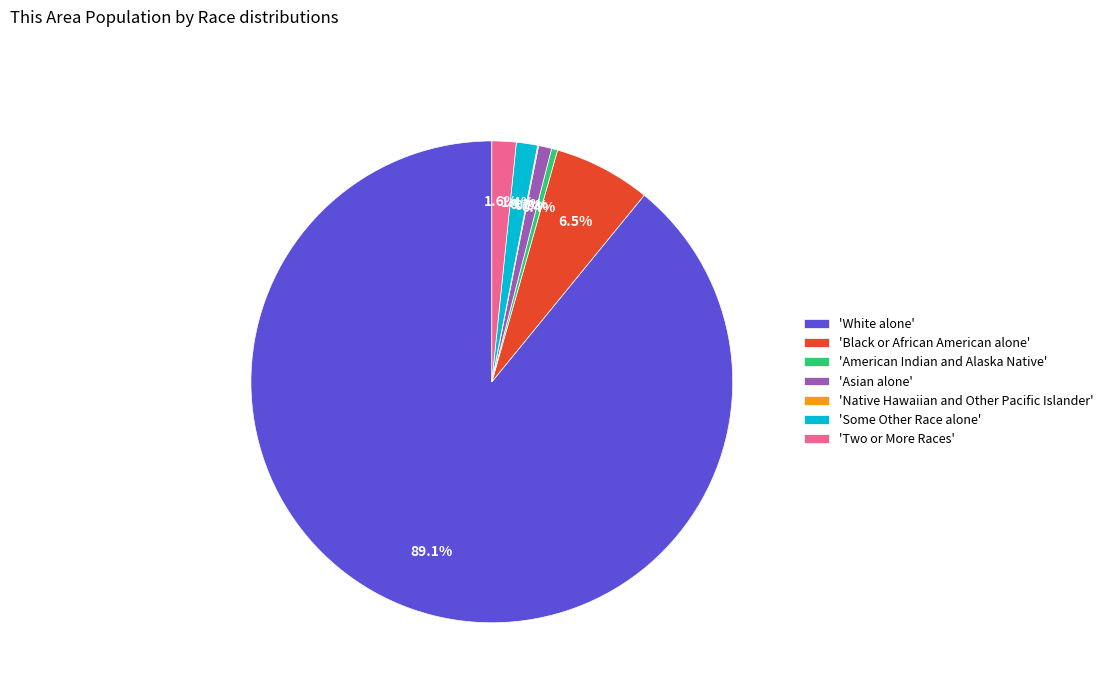

Which category has the biggest portion of the pie?

'White alone'